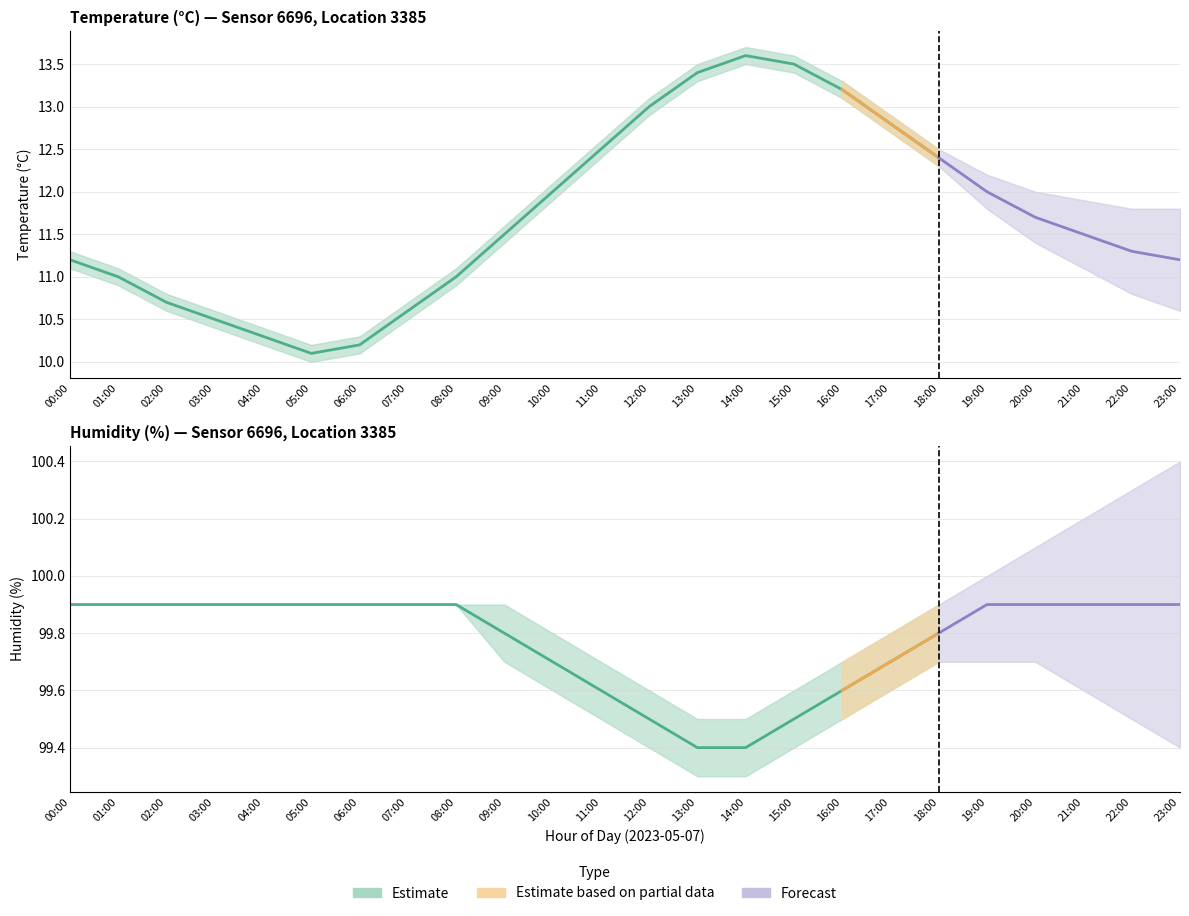

True or false: temperature has a value of 3.5 at 19:00.

False